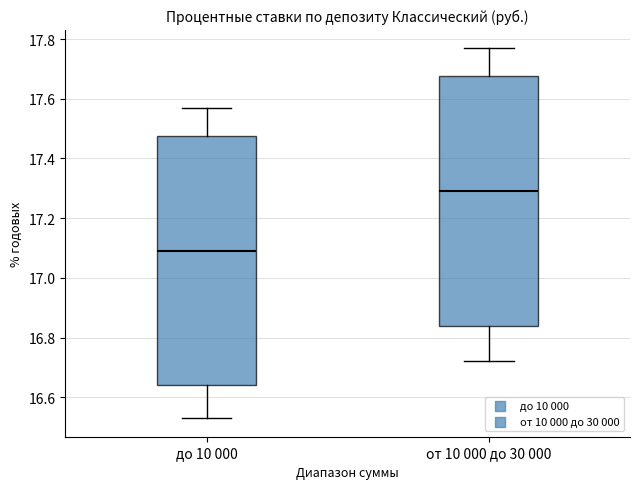

Where does the upper whisker of the box for от 10 000 до 30 000 end on the y-axis? The values are not printed on the chart, so give them approximately, as read against the axis.

17.78